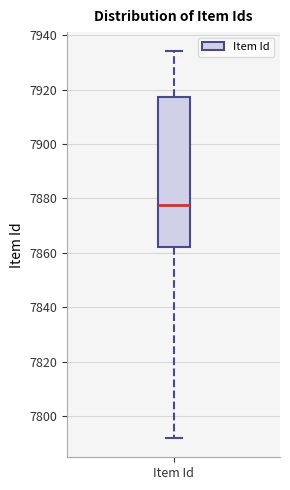

Transcribe this box plot: give where the median line is, the range the box spans, and where the two whiskers end, as read against the y-axis. The values are not printed on the chart, so give them approximately, as read against the axis.

median 7878, box 7862 to 7918, whiskers 7792 to 7934